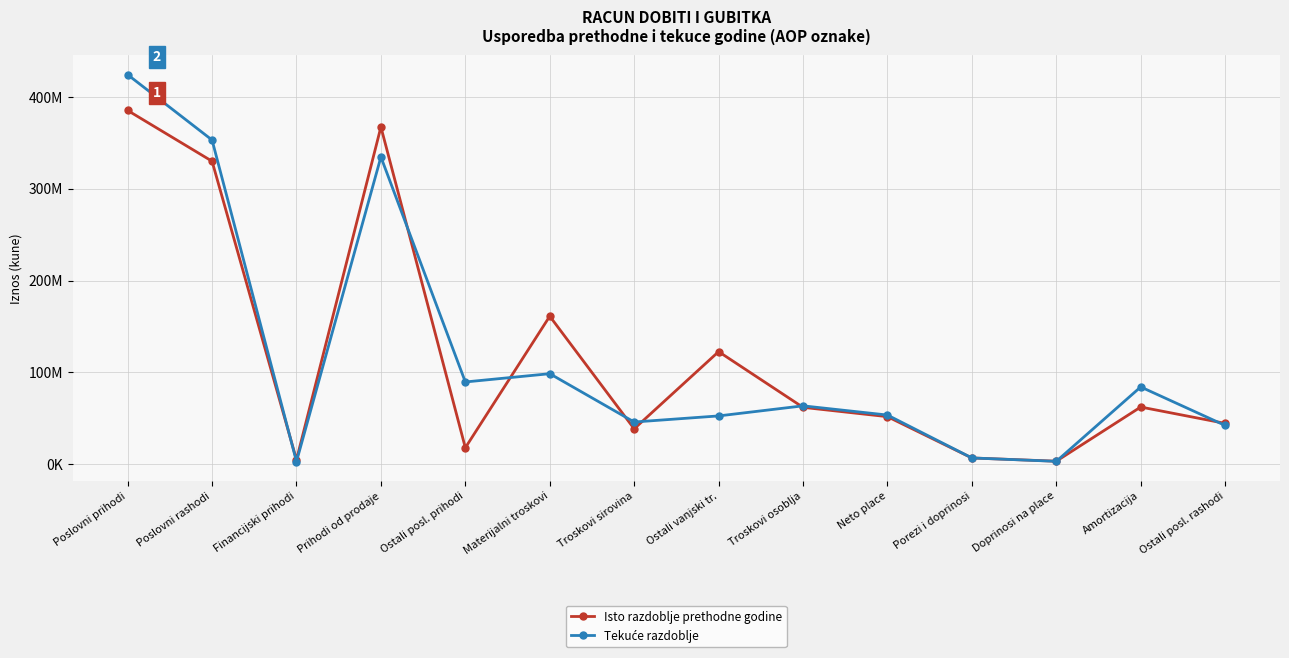

Is the value of Tekuće razdoblje at Ostali vanjski tr. greater than the value of Isto razdoblje prethodne godine at Poslovni prihodi?

No